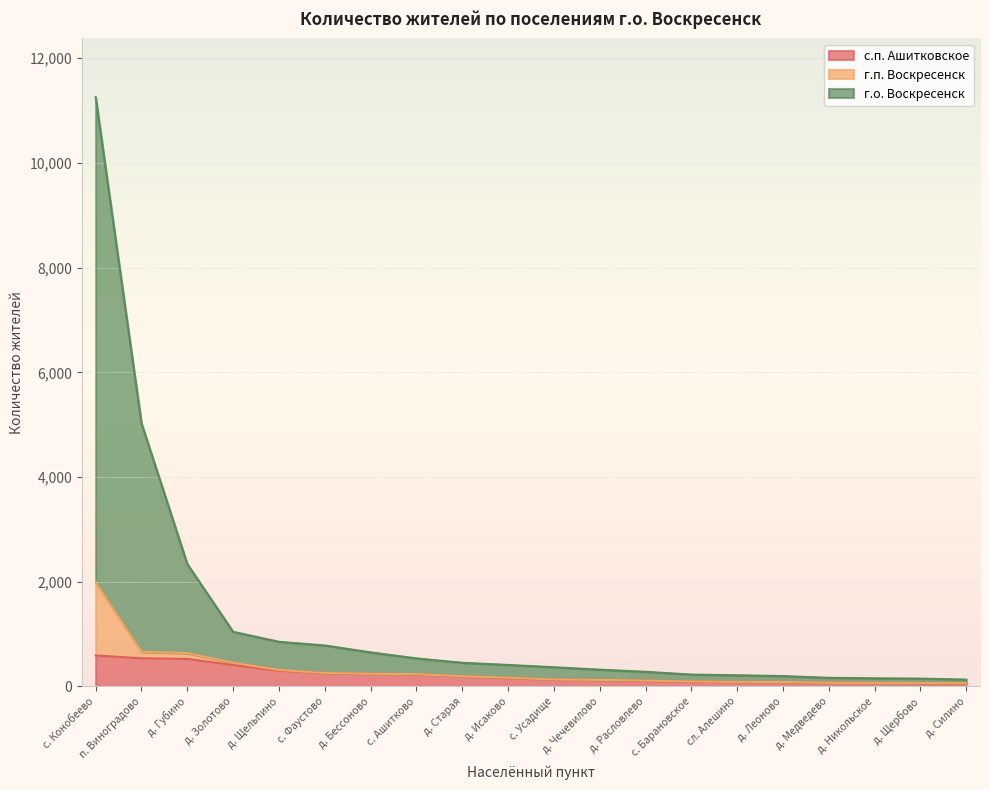

True or false: г.о. Воскресенск has more than 1 interior local peaks.

False